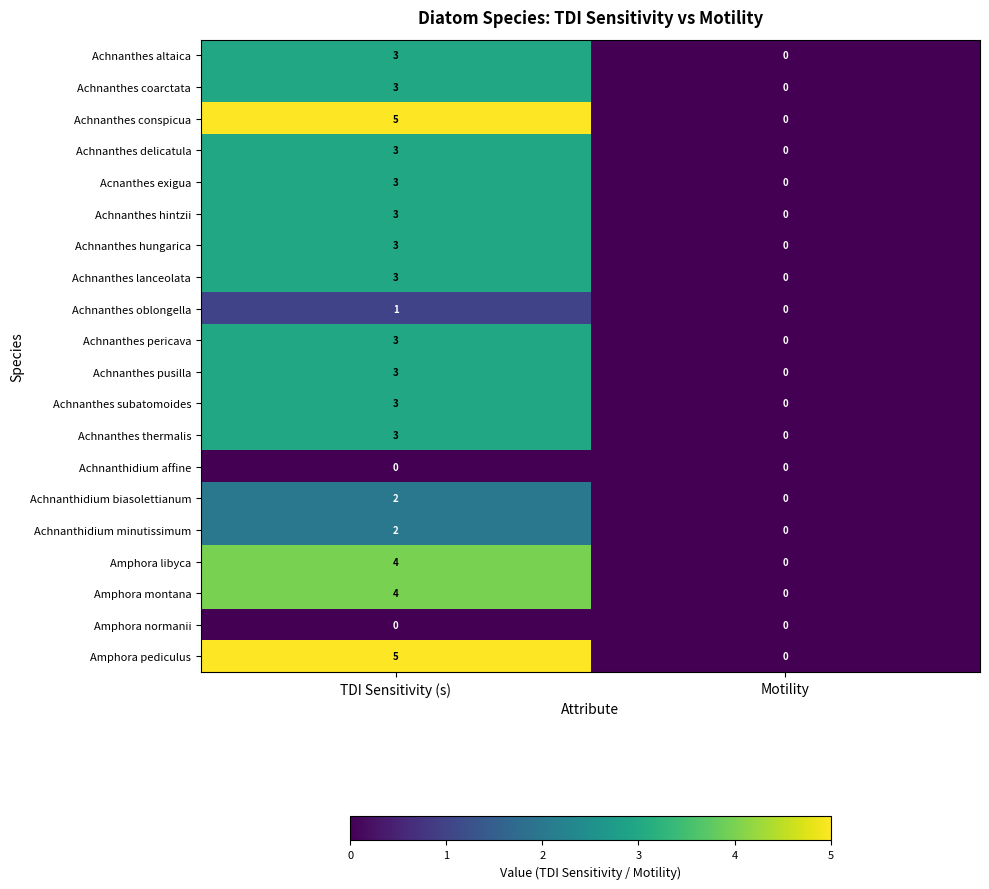

At which category does the chart reach its peak across all series?

TDI Sensitivity (s)